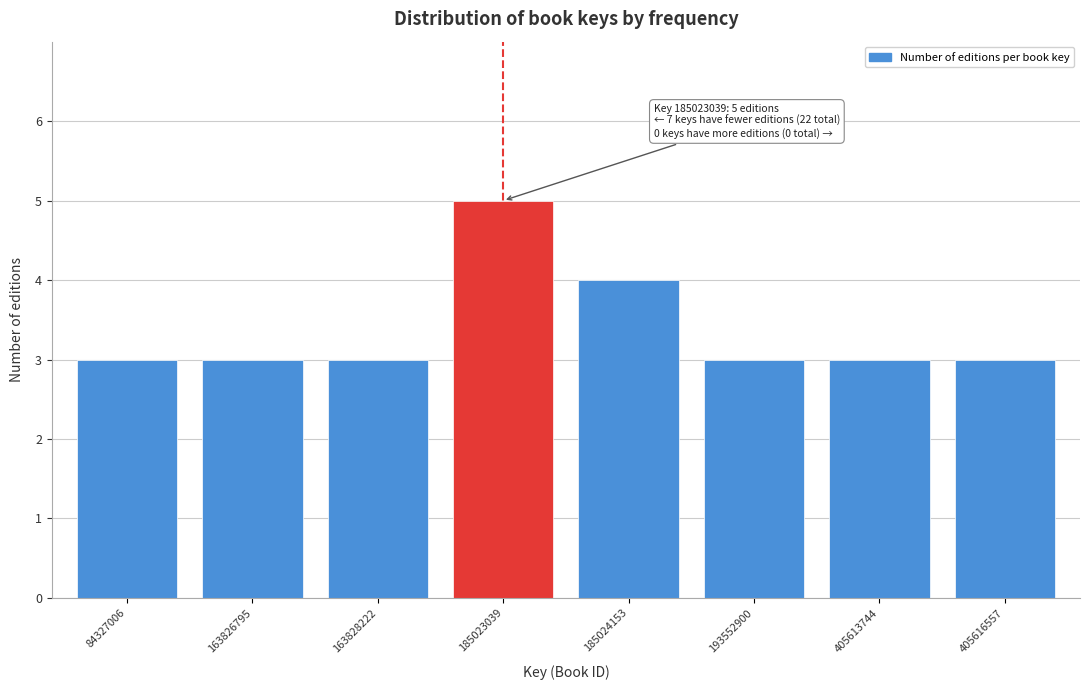

Reading right to left, transcribe all the data shown in this chart.

3	3	3	4	5	3	3	3